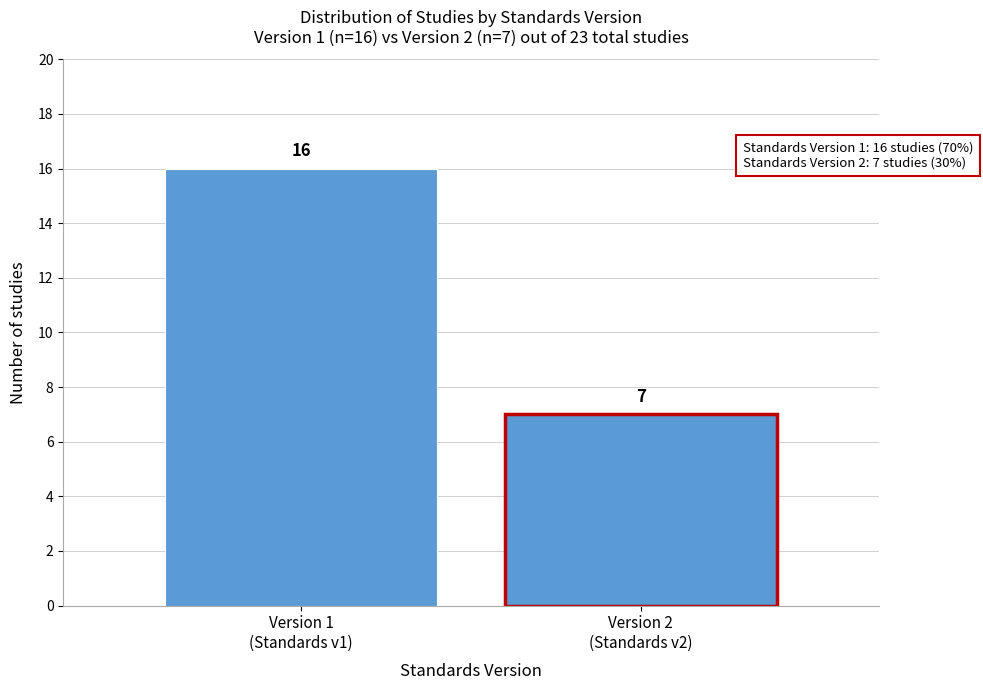

Reading left to right, what are all the values shown in this chart?

16	7